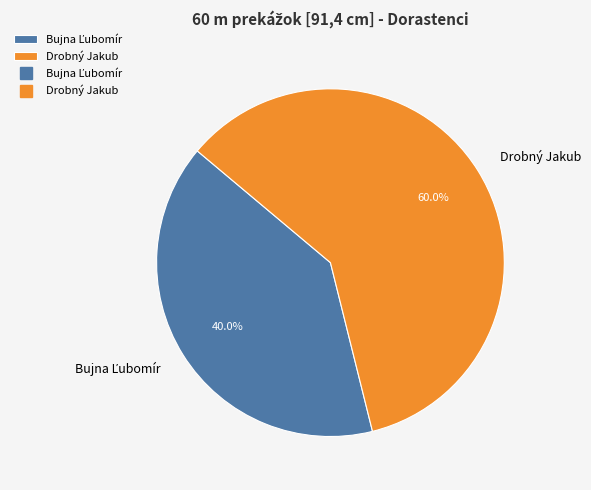

What percentage is the Drobný Jakub slice, to the nearest percent?

60%